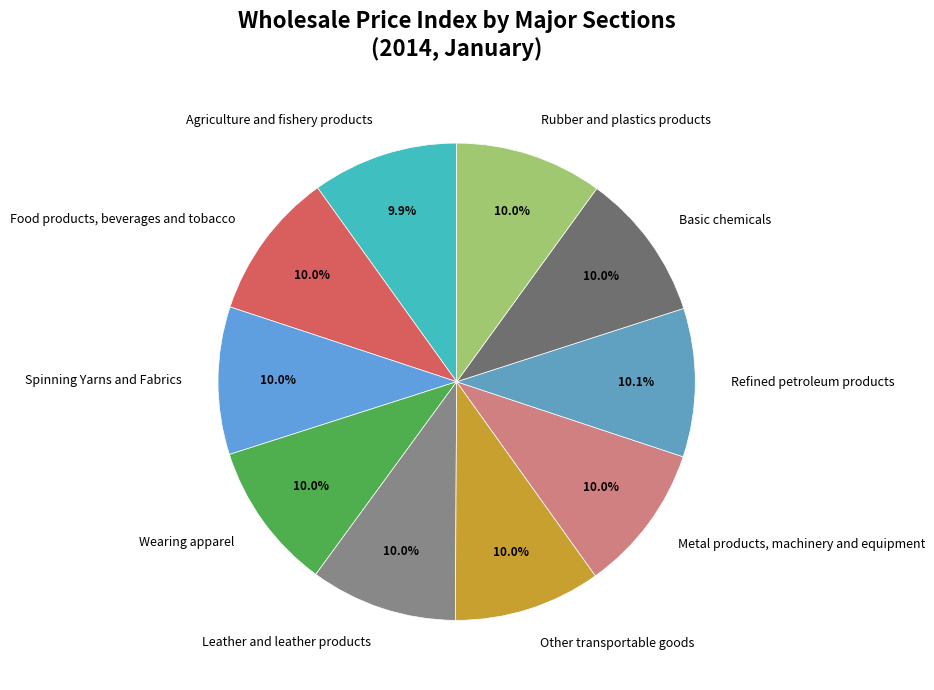

Count the number of slices in the pie.

10